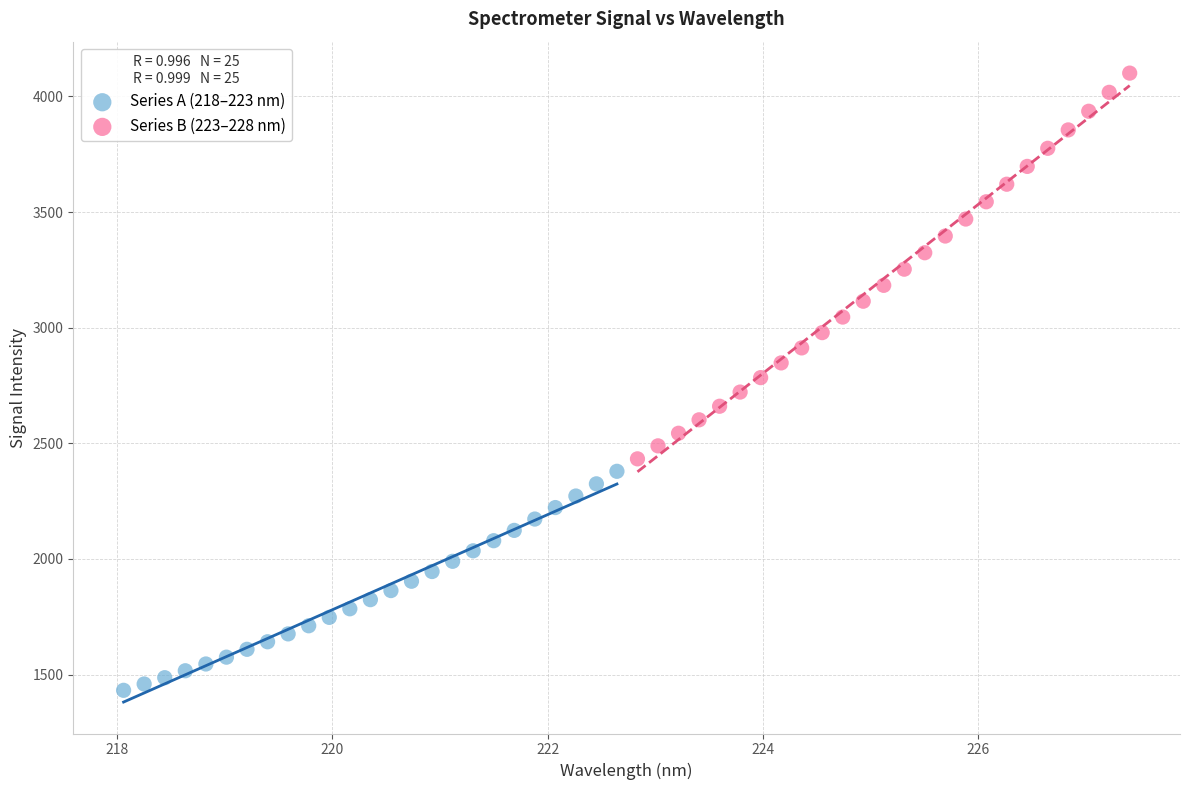

Which series contains the highest Y value?

Series B (223–228 nm)